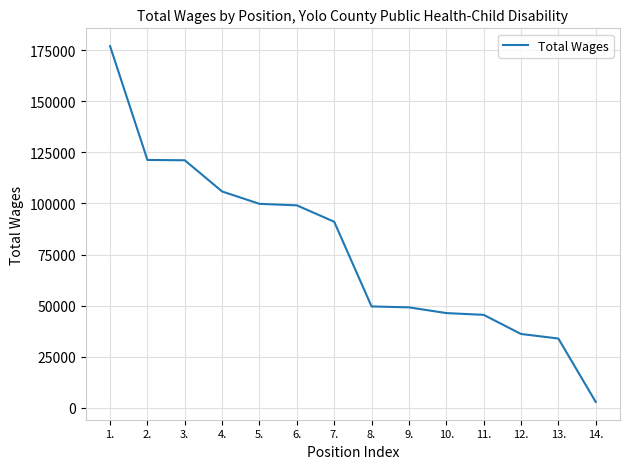

What is the ratio of the value at 8. to the value at 11.?

1.1